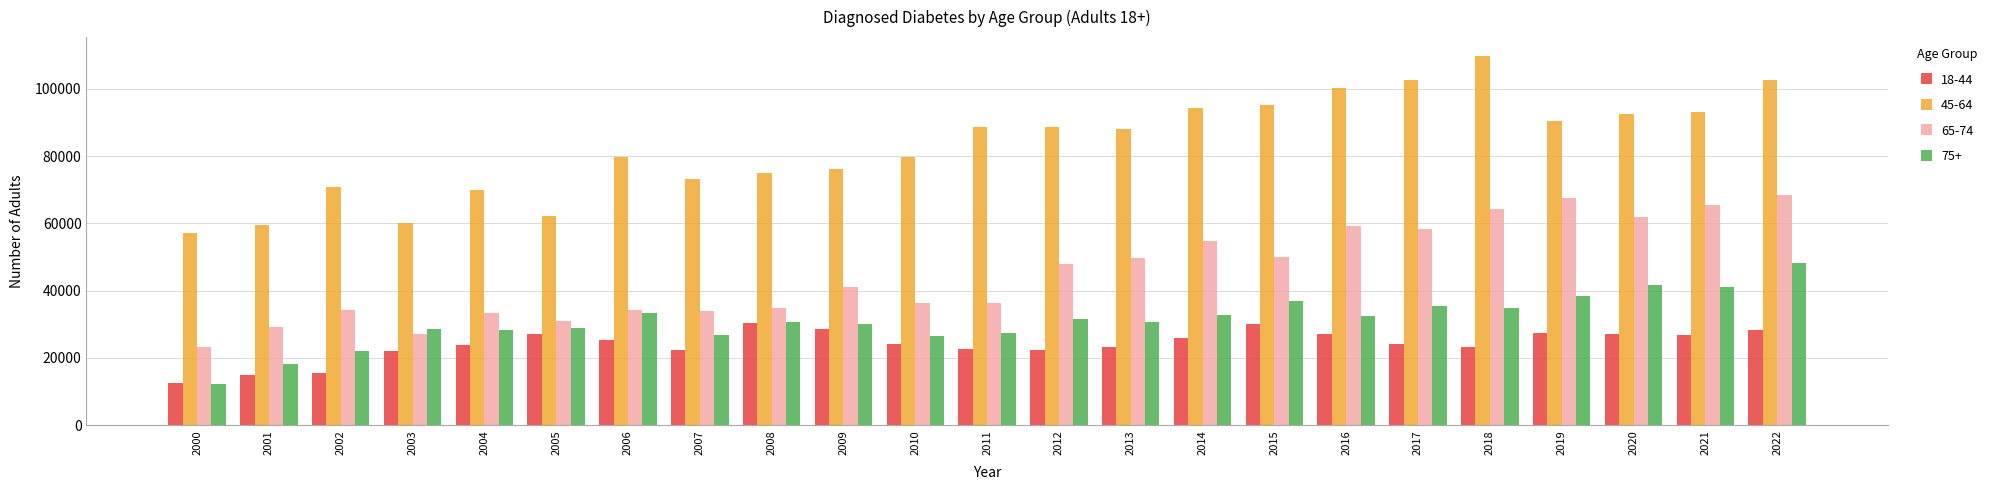

What is the total value across all series at 2004?

155192